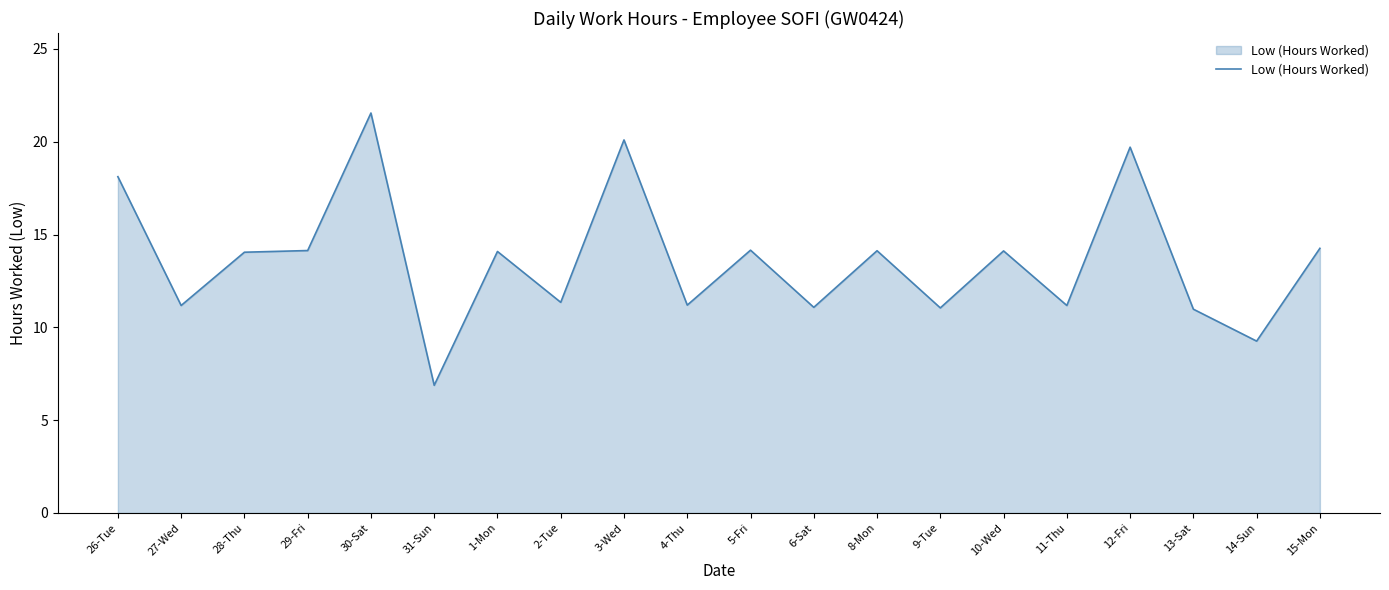

What is the difference between the values at 30-Sat and 29-Fri?

7.4